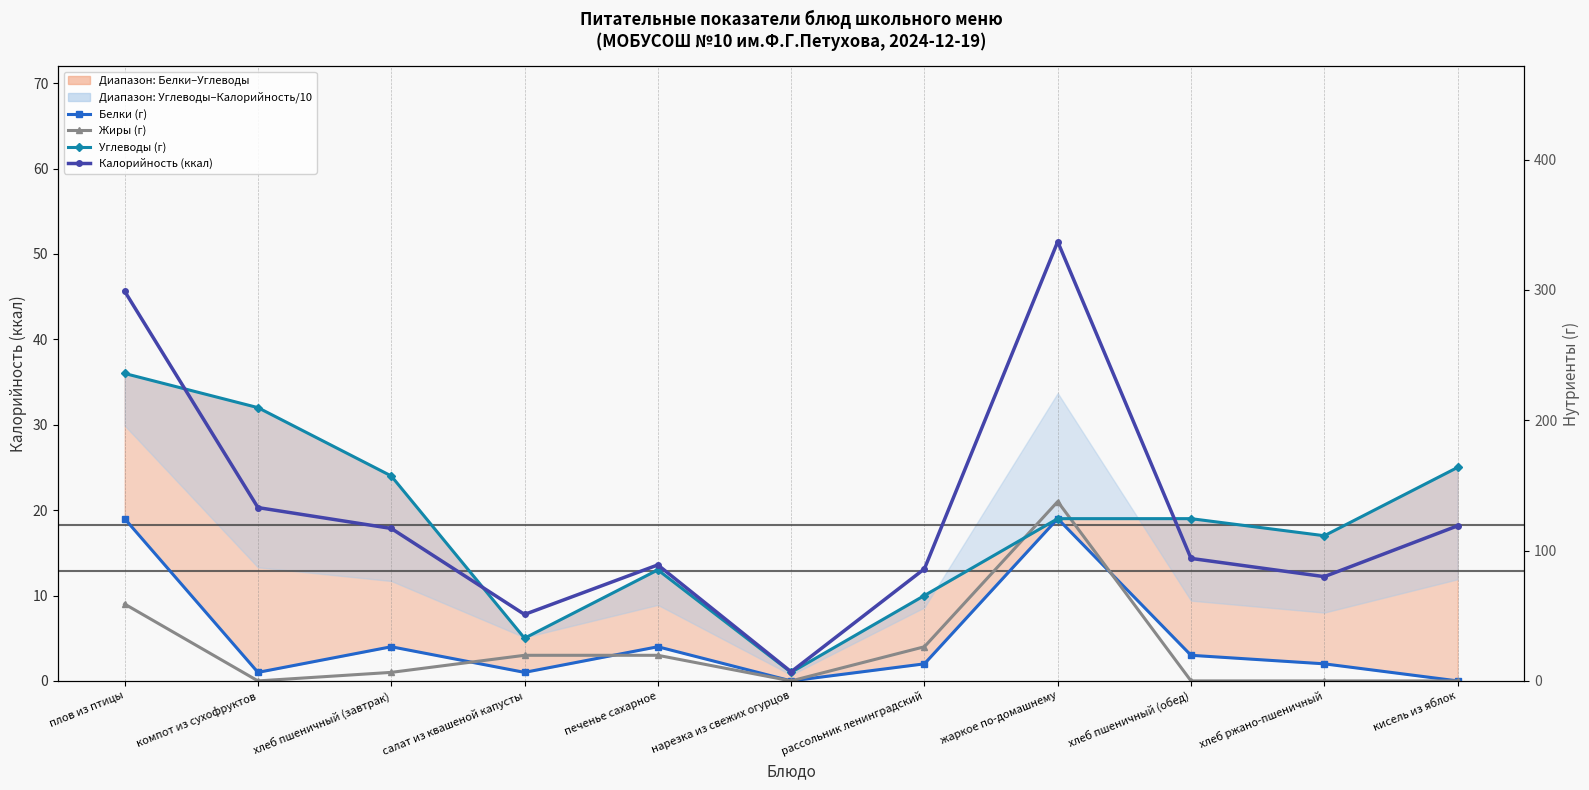

How many interior local peaks does the Белки (г) series have?

3